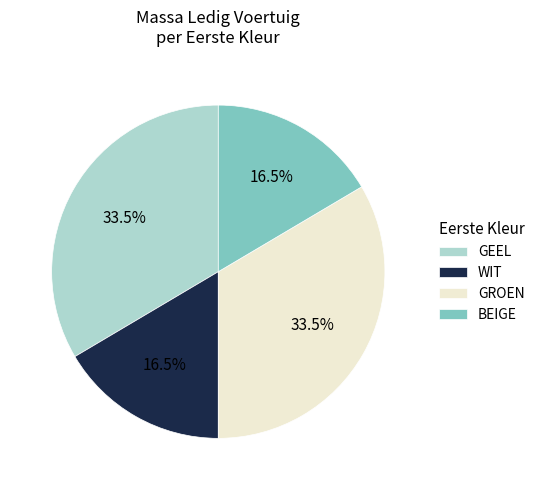

Between GROEN and BEIGE, which is larger?

GROEN